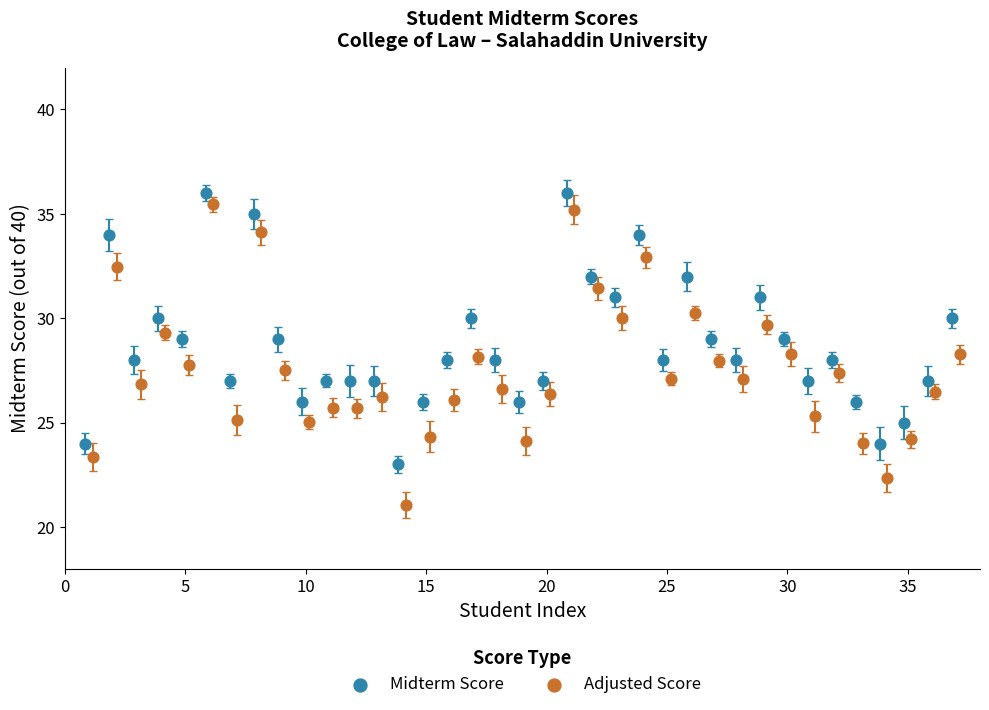

Which series reaches the minimum Y coordinate?

Adjusted Score